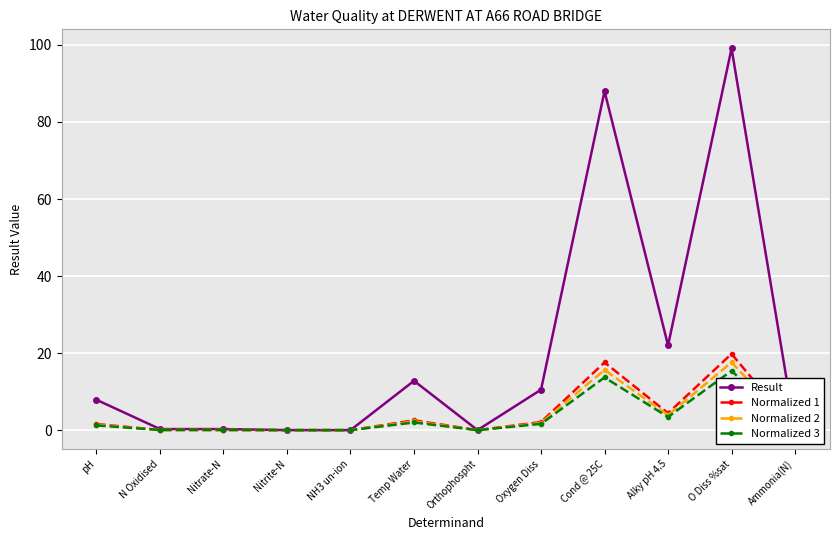

True or false: Normalized 1 has more than 2 points higher than both neighbors.

True